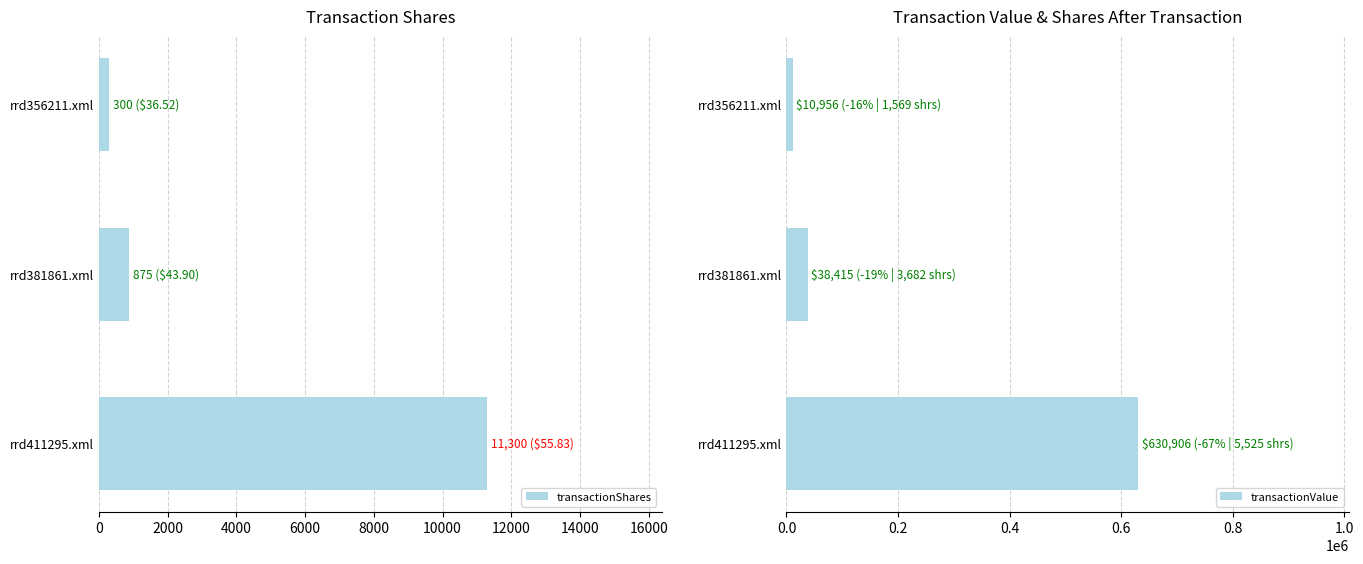

How many bars are there in each group?

2